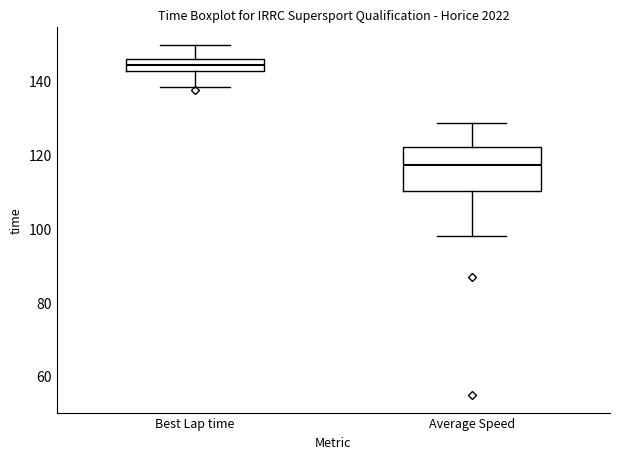

Reading left to right, read every box against the y-axis: the position of its median line, the range the box covers, and the ends of its whiskers. The values are not printed on the chart, so give them approximately, as read against the axis.

Best Lap time: median 144, box 142 to 146, whiskers 138 to 150
Average Speed: median 118, box 110 to 122, whiskers 98 to 128